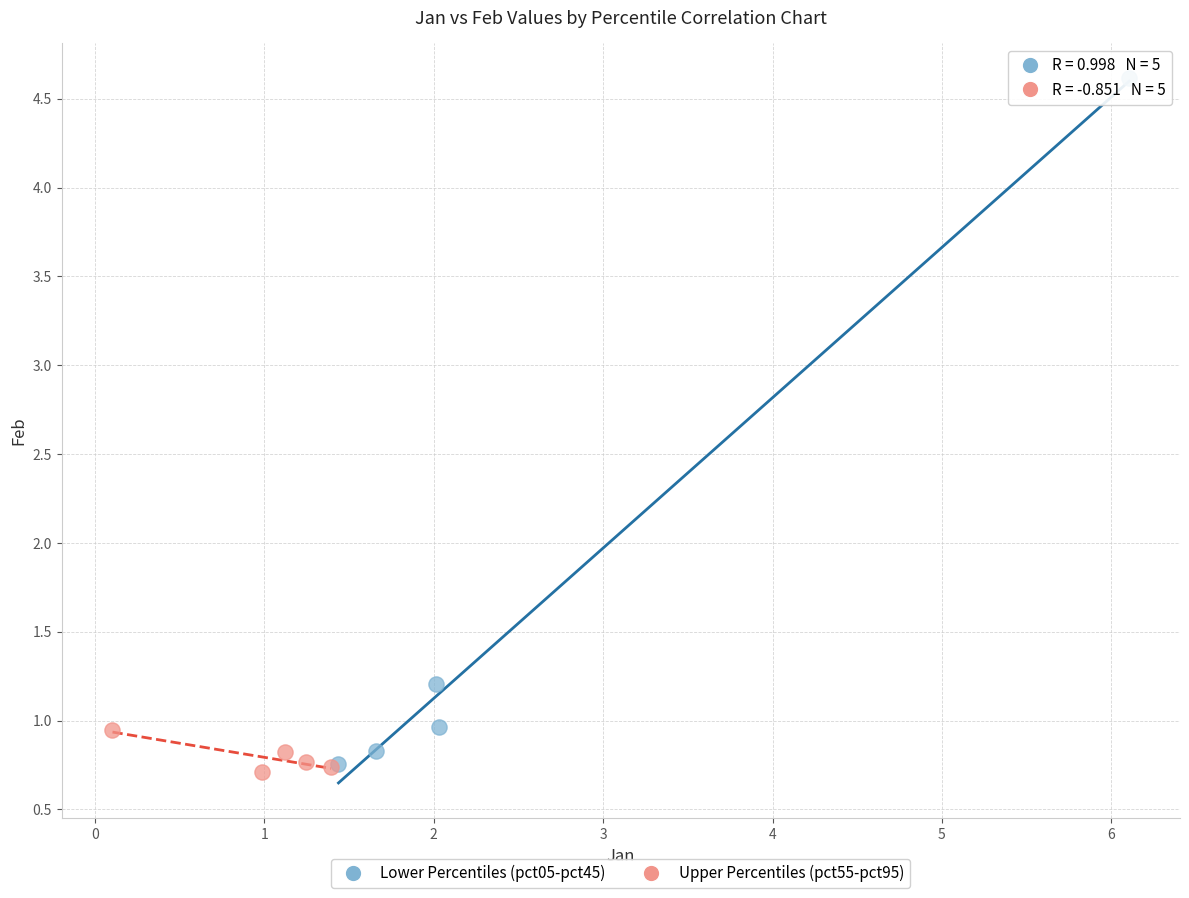

Which series contains the highest Y value?

Lower Percentiles (pct05-pct45)